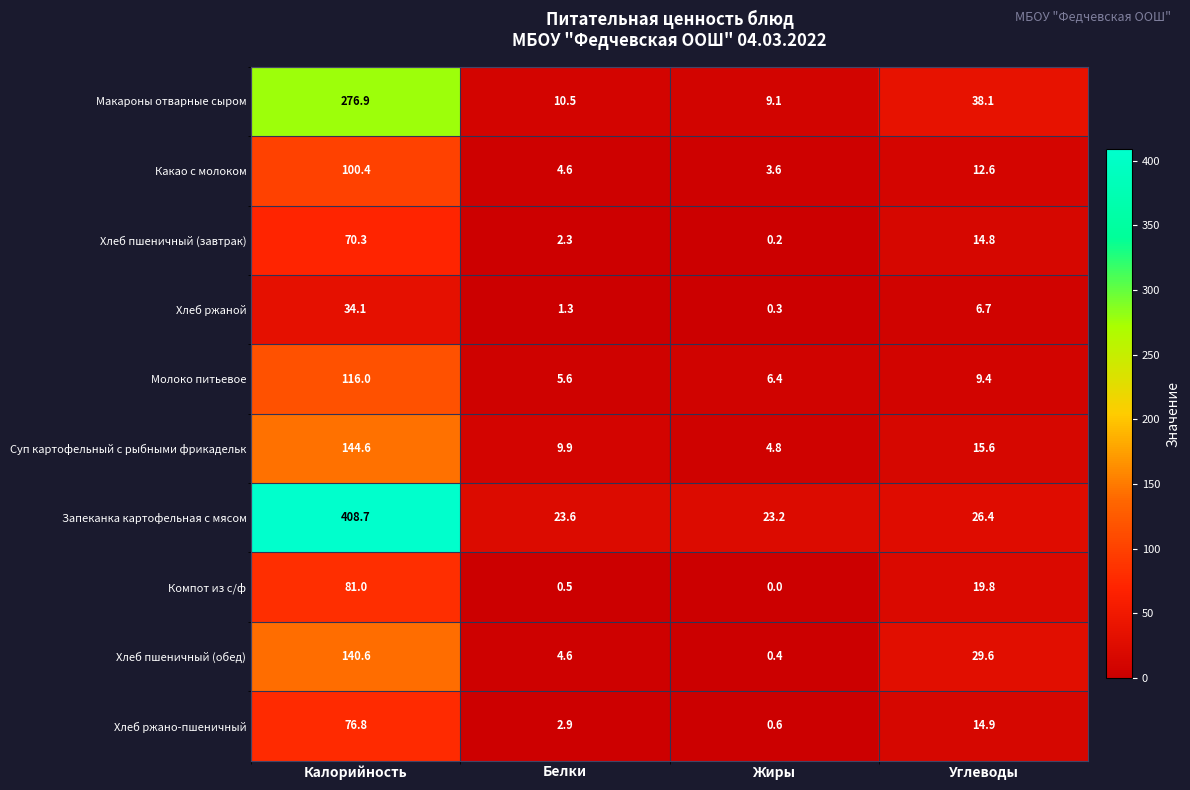

How many data points in Хлеб ржаной are less than 6?

2